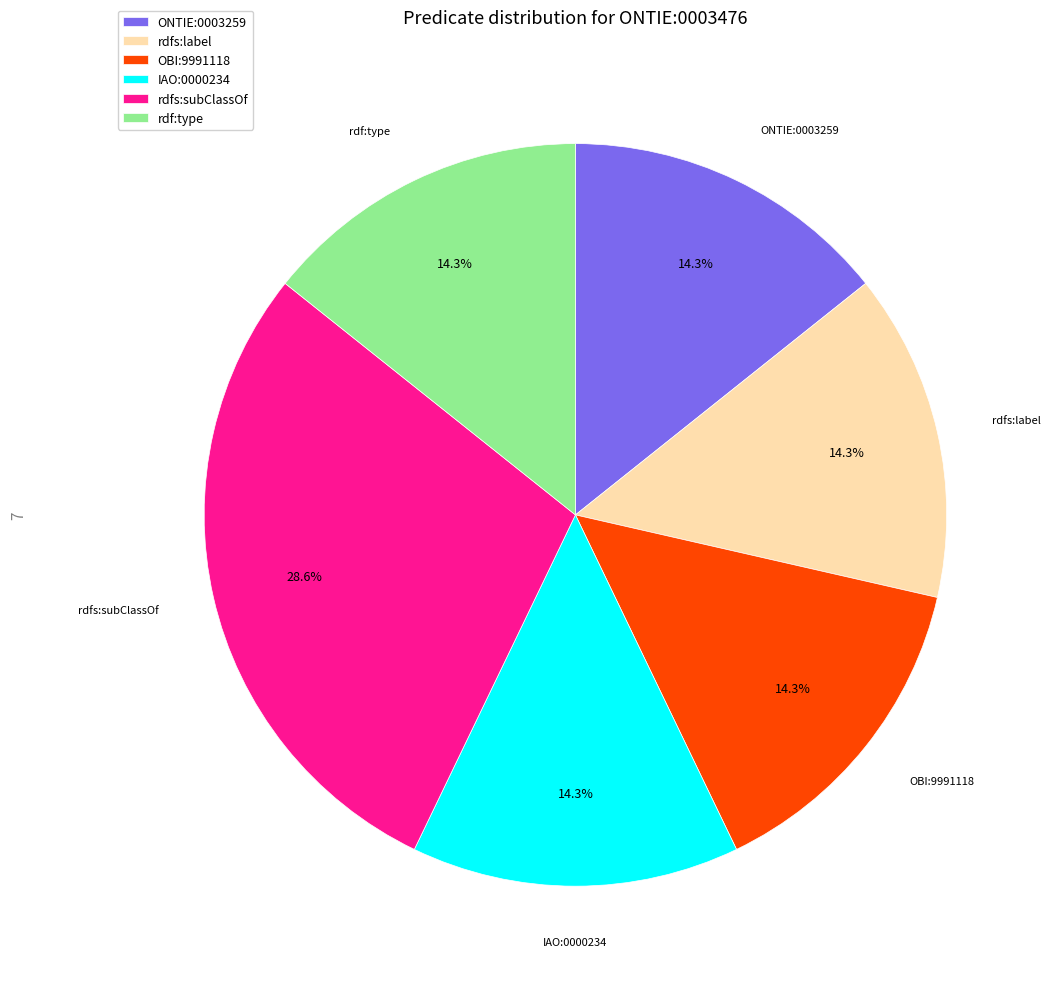

Do rdf:type and ONTIE:0003259 together represent more than half of the pie?

No